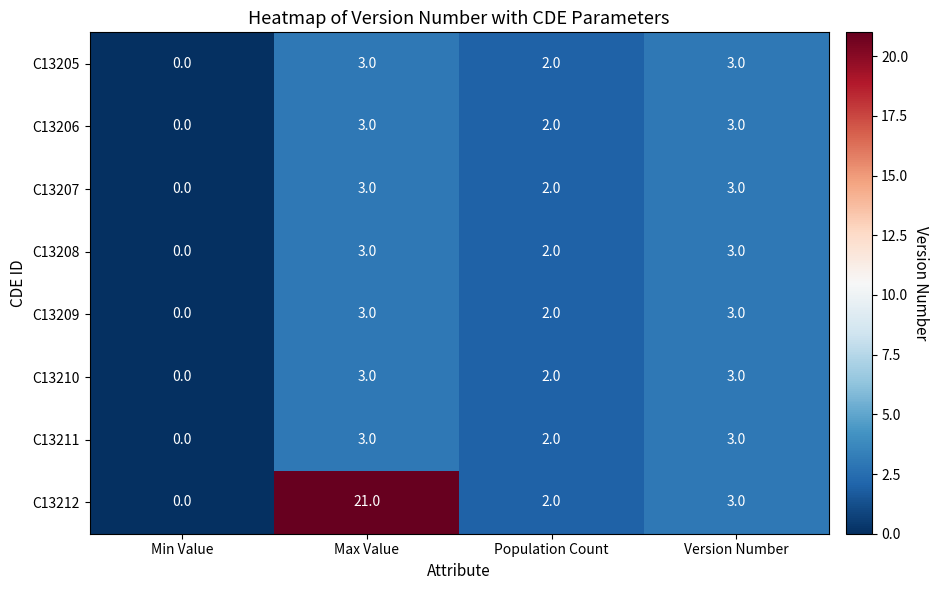

Which series has the largest total across all categories?

C13212